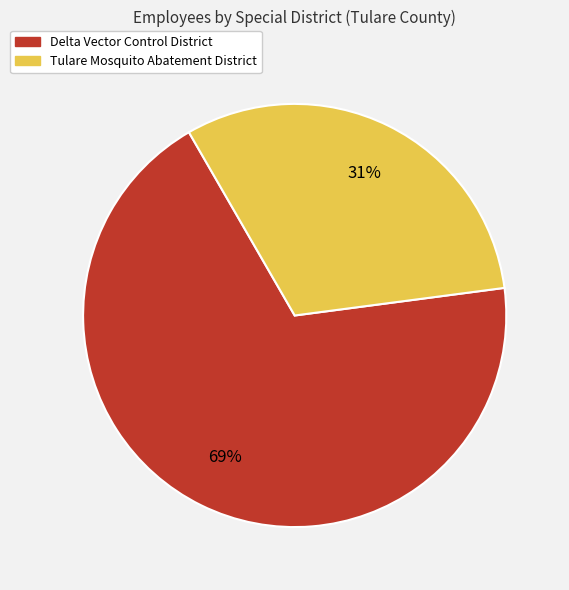

Do Delta Vector Control District and Tulare Mosquito Abatement District together represent more than half of the pie?

Yes